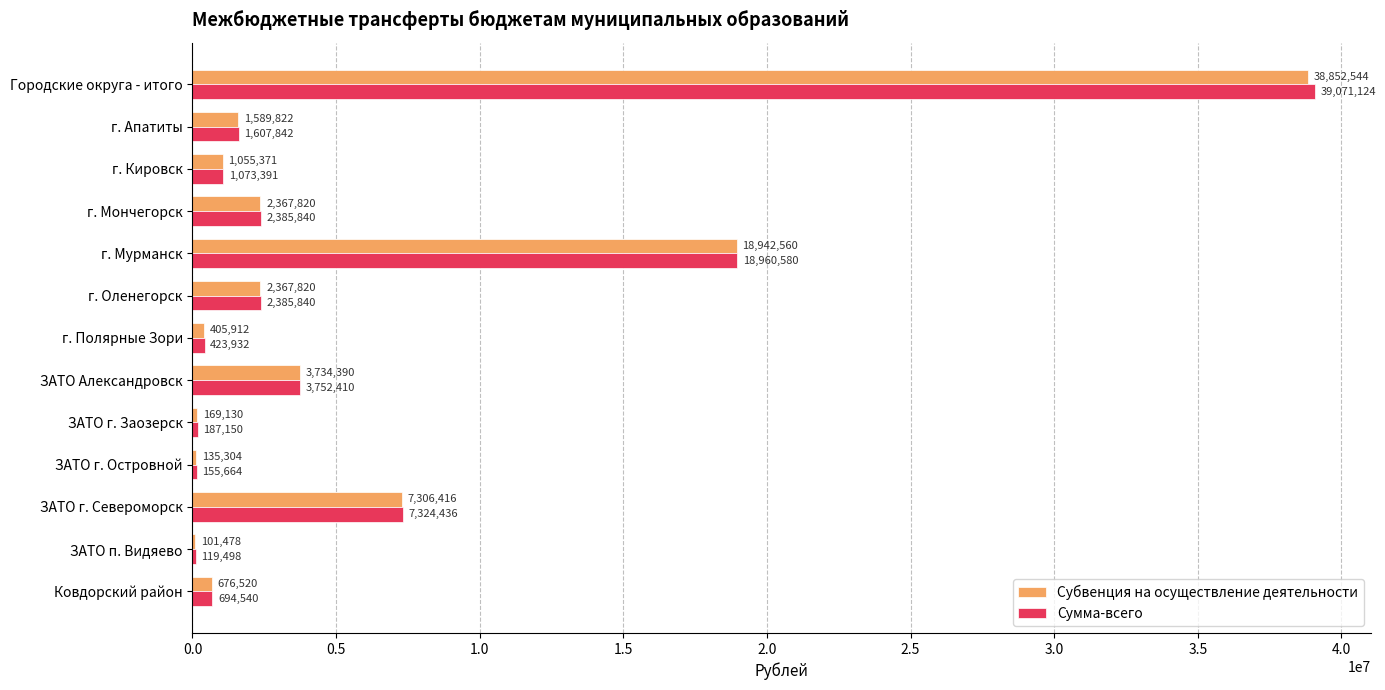

True or false: Субвенция на осуществление деятельности has a value of 169130.0 at ЗАТО г. Заозерск.

True